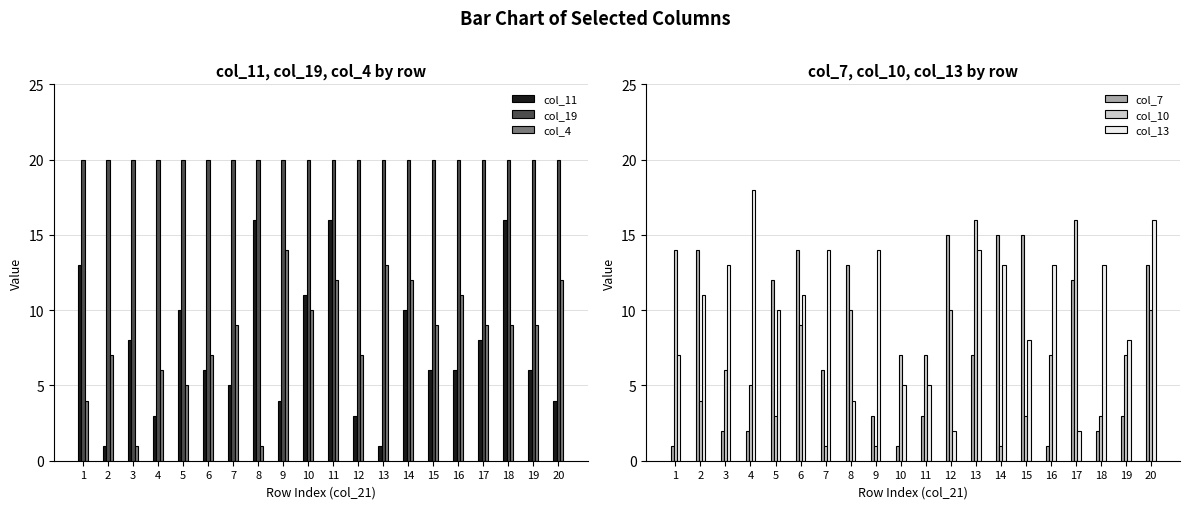

What is the sum of all col_13 values?

201